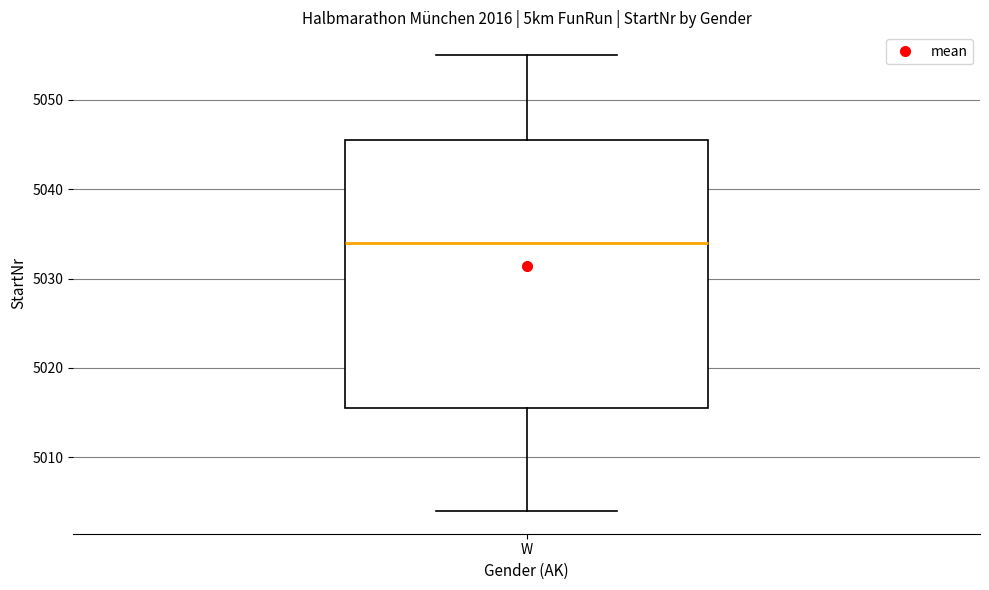

Transcribe this box plot: give where the median line is, the range the box spans, and where the two whiskers end, as read against the y-axis. The values are not printed on the chart, so give them approximately, as read against the axis.

median 5034, box 5016 to 5046, whiskers 5004 to 5055